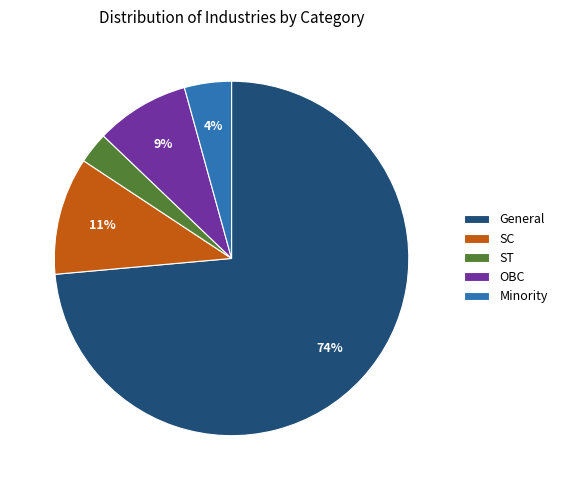

Rank the categories by value from lowest to highest.

ST, Minority, OBC, SC, General